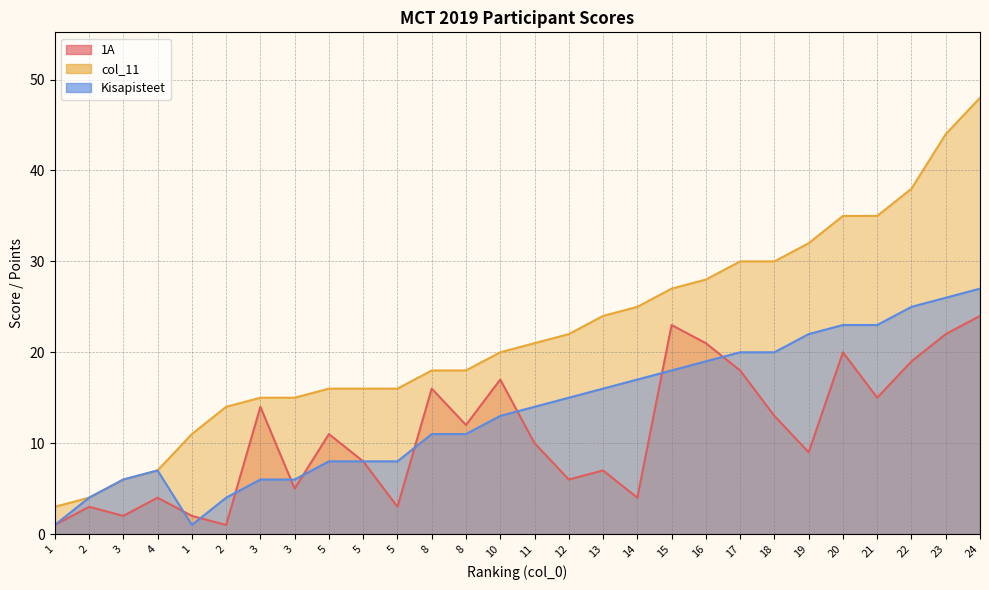

What is the label of the 20th point from the left?

16